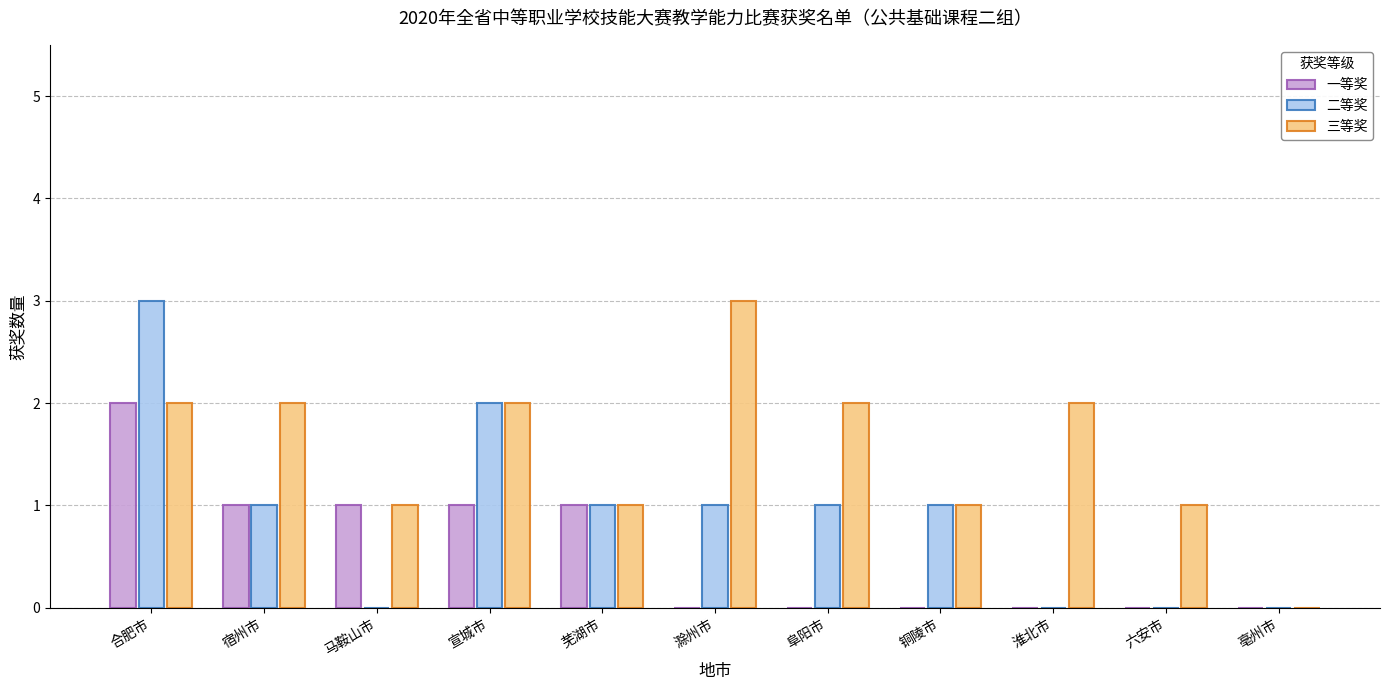

Count the 三等奖 values in the range 1 to 2.

9